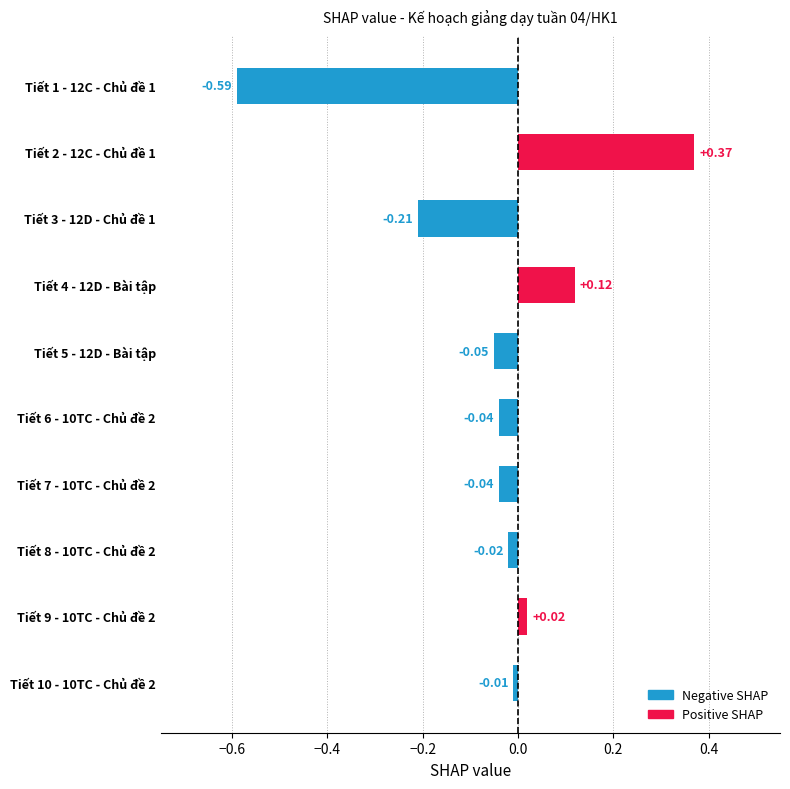

Between Tiết 6 - 10TC - Chủ đề 2 and Tiết 2 - 12C - Chủ đề 1, which is larger?

Tiết 2 - 12C - Chủ đề 1